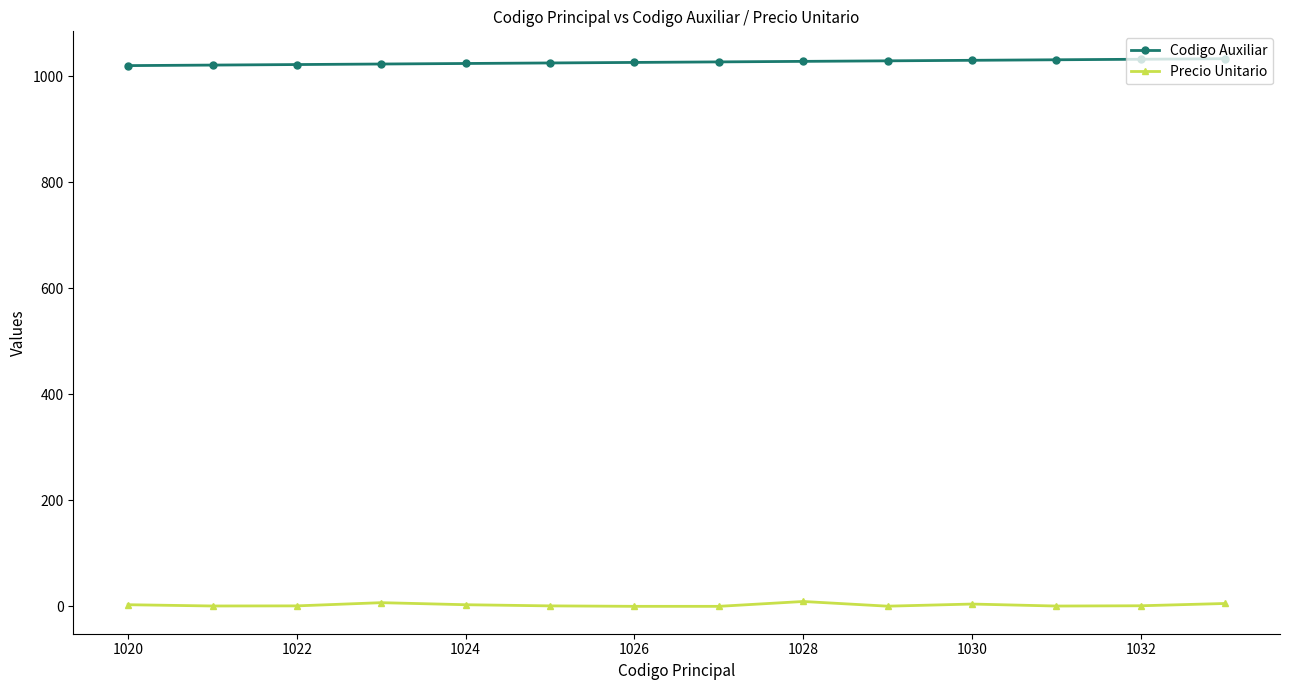

List the series in order of their overall mean, lowest first.

Precio Unitario, Codigo Auxiliar